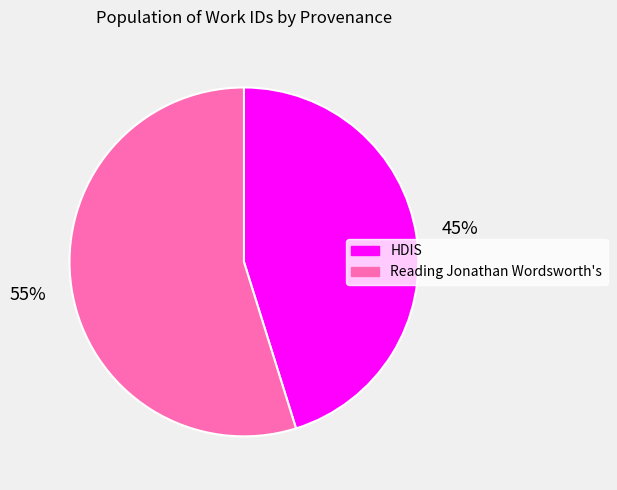

The HDIS slice represents 45% of the pie. True or false?

True